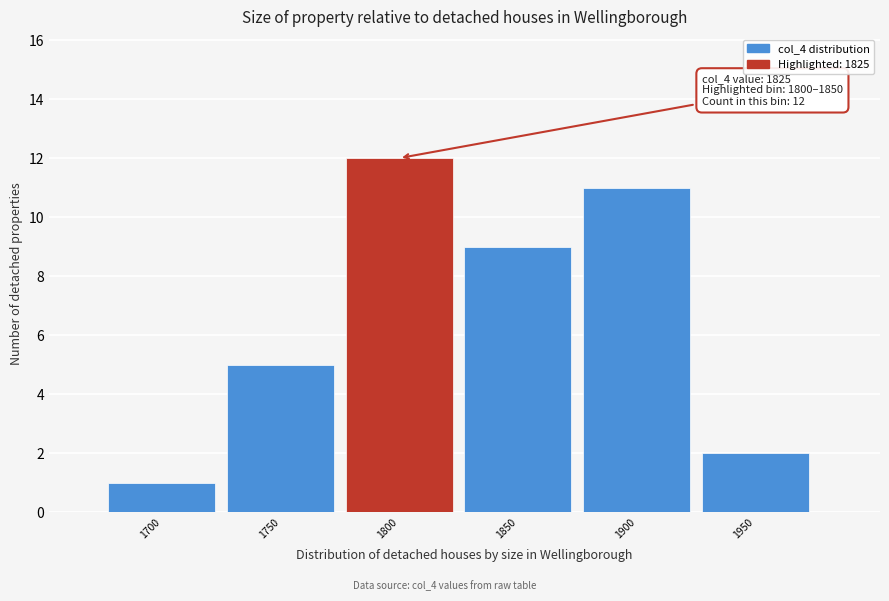

Reading left to right, list all the values displayed in this chart.

1	5	12	9	11	2